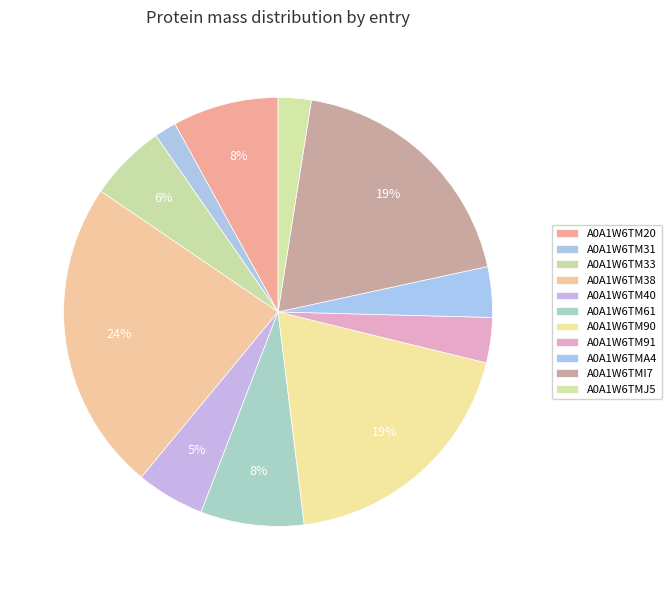

Approximately how many times larger is the value at A0A1W6TM38 compared to A0A1W6TM90?

1.2